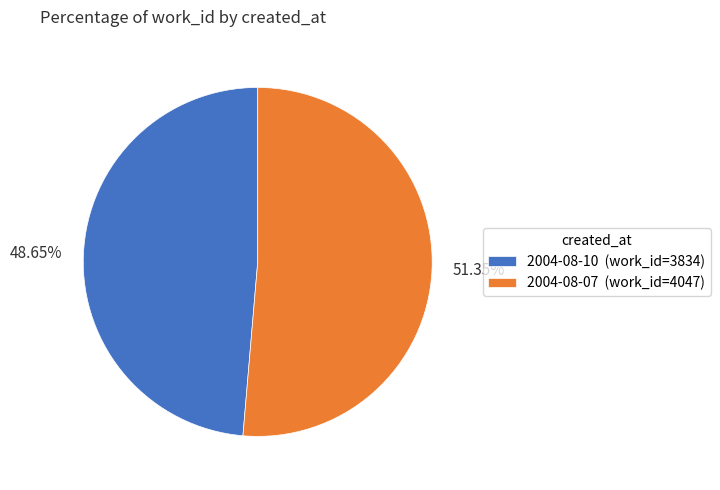

Is it true that 2004-08-07 is 51% of the pie?

True